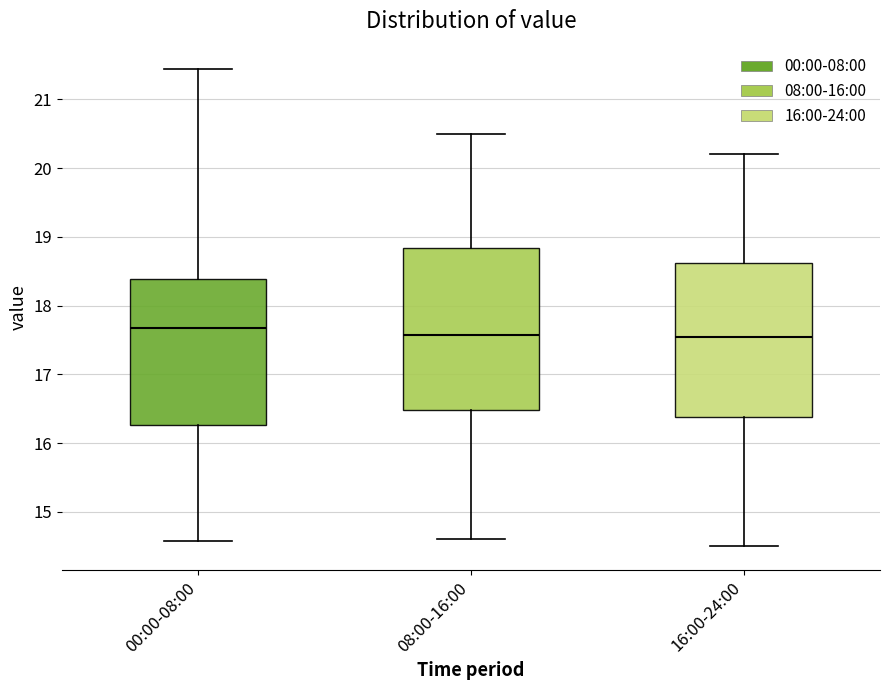

Comparing the boxes themselves (not the whiskers), which one is the tallest?

08:00-16:00